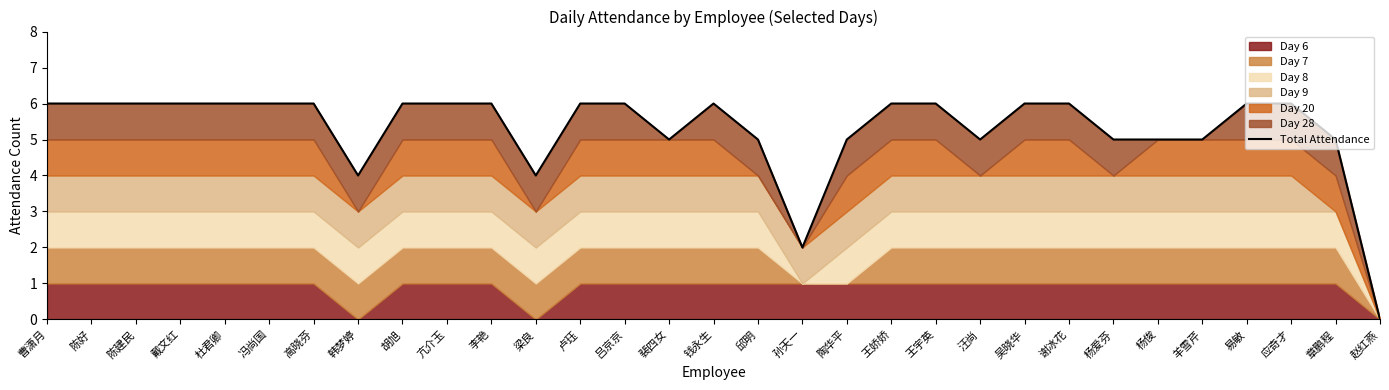

How many lines are shown in the chart?

1